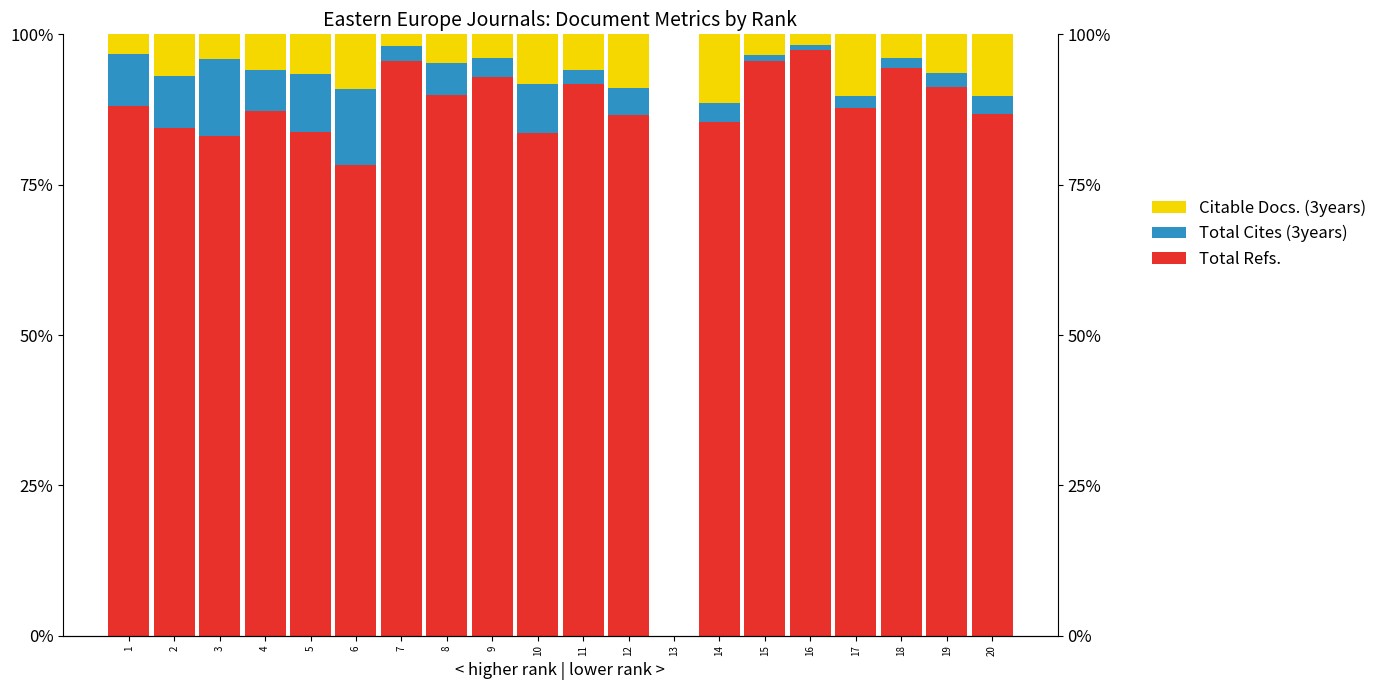

What is the difference between the maximum and second lowest values in the Total Cites (3years) series?

11.9